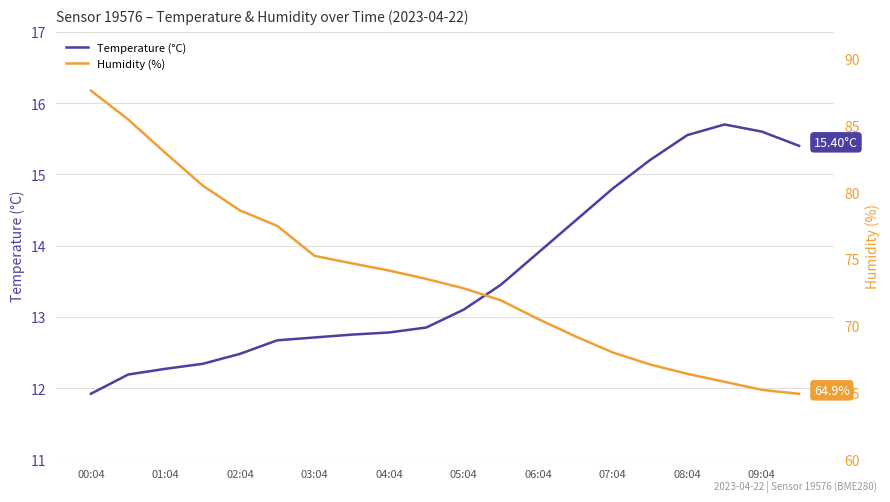

Is it true that Humidity (%) equals 24.0 at 09:04?

False